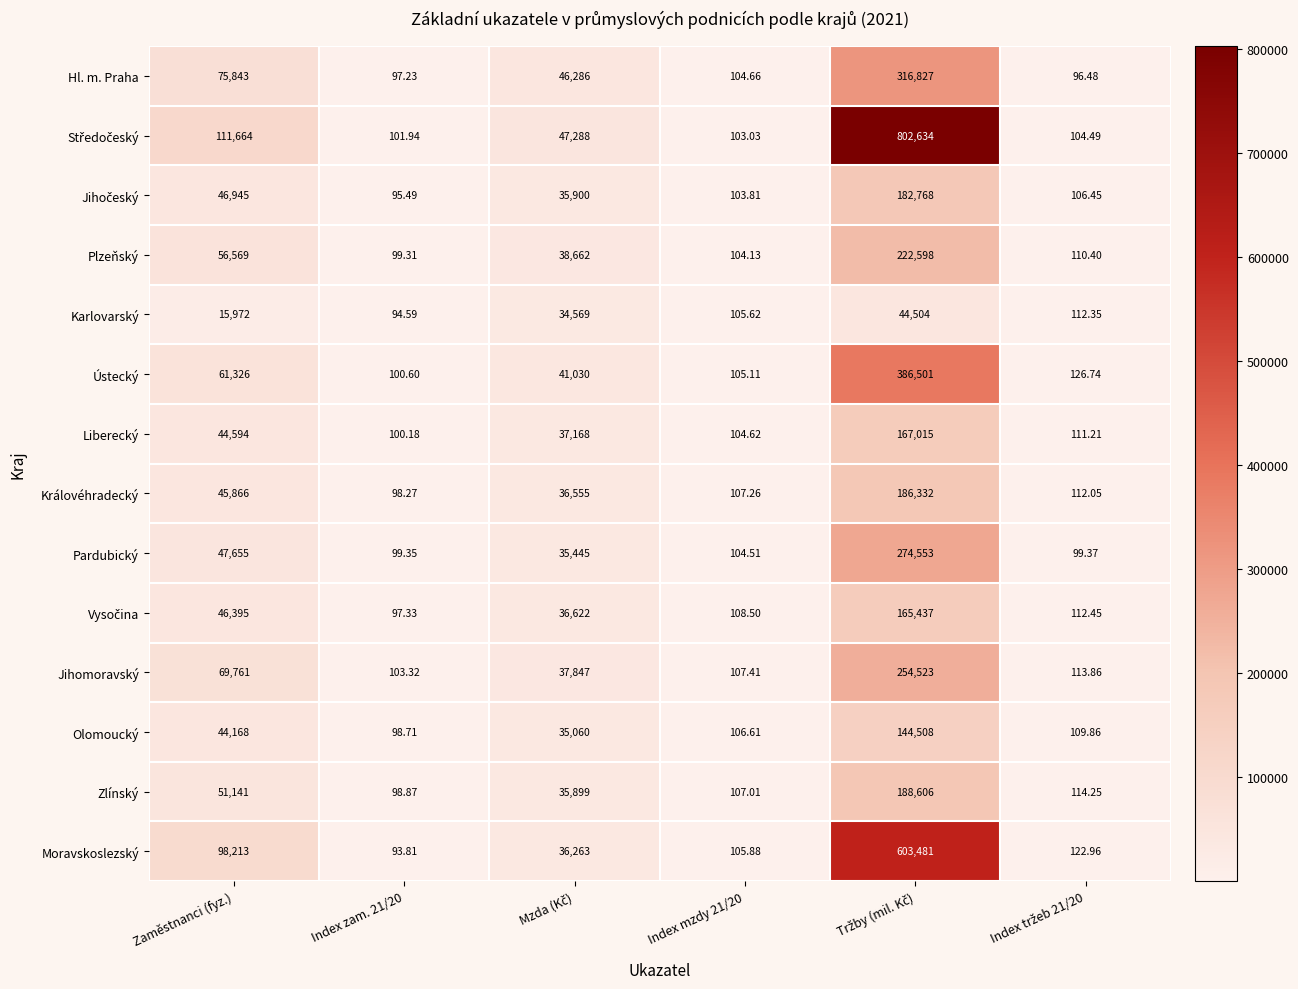

Where is Karlovarský nearest to the value 22299?

Zaměstnanci (fyz.)